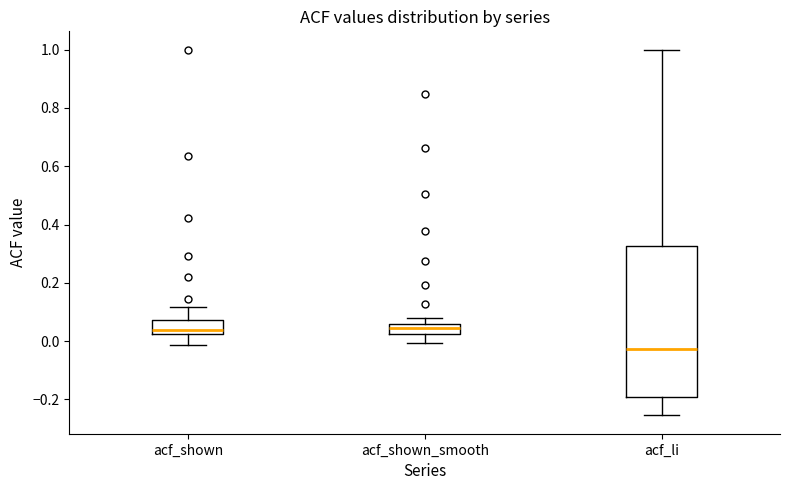

Which box's median line is the lowest?

acf_li